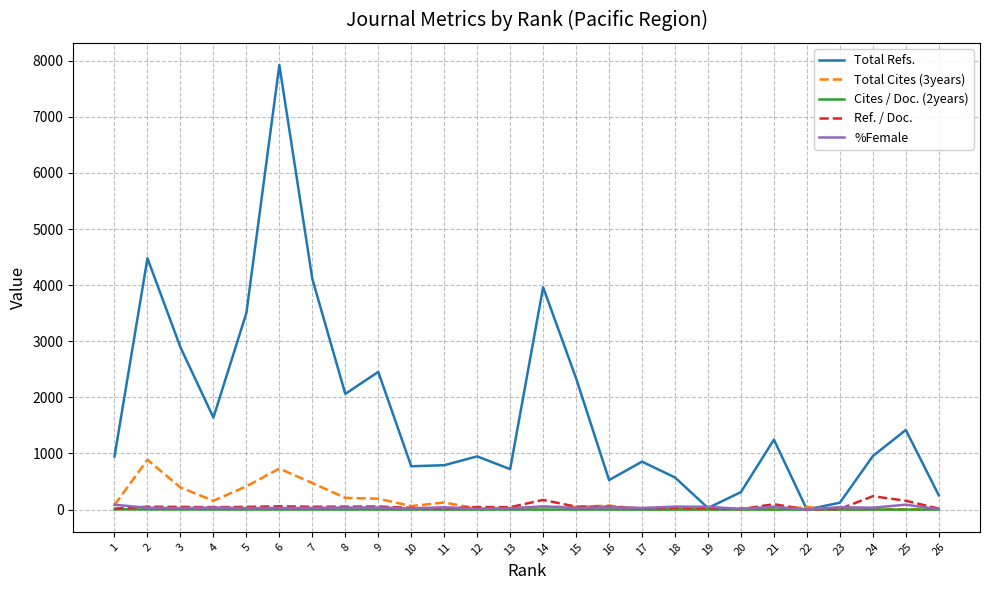

Which series has the largest total across all categories?

Total Refs.